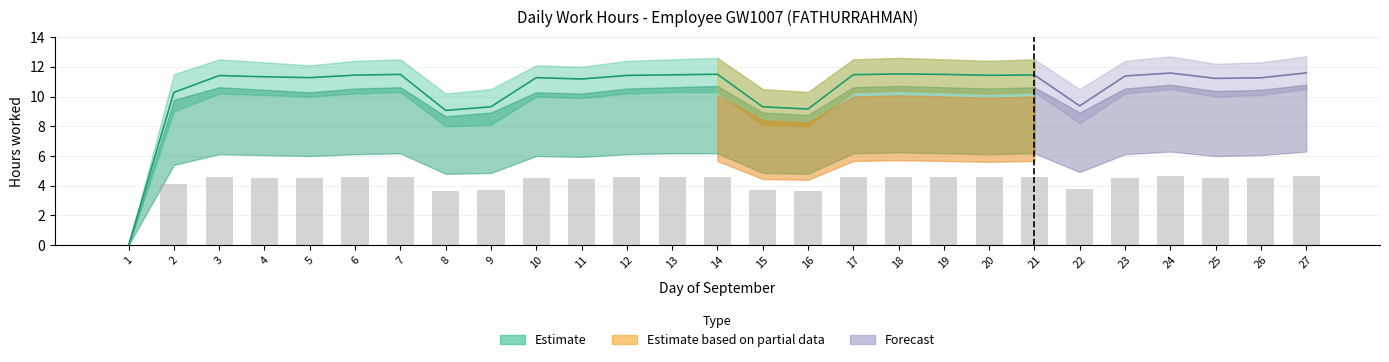

Reading right to left, transcribe all the data shown in this chart.

Low (hours): 11.6	11.3	11.2	11.6	11.4	9.4	11.4	11.4	11.5	11.5	11.5	9.2	9.3	11.5	11.5	11.4	11.2	11.3	9.3	9.1	11.5	11.4	11.3	11.3	11.4	10.3	0.0
Upper Bound: 12.7	12.3	12.2	12.7	12.4	10.5	12.5	12.4	12.5	12.6	12.5	10.3	10.5	12.6	12.5	12.4	12.0	12.1	10.5	10.2	12.5	12.4	12.1	12.3	12.5	11.5	0.0
Lower Bound: 10.5	10.1	10.0	10.5	10.2	8.2	10.3	10.2	10.3	10.4	10.3	8.0	8.1	10.3	10.3	10.2	9.9	10.0	8.1	8.0	10.3	10.2	10.0	10.1	10.2	9.0	0.0